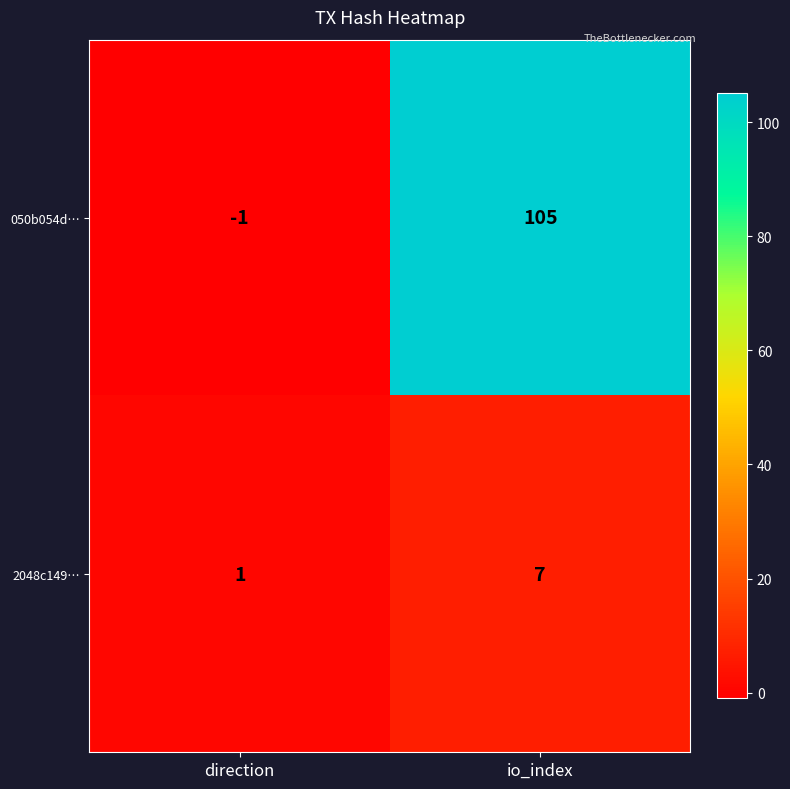

What is the difference between the 2048c149… values at direction and io_index?

6